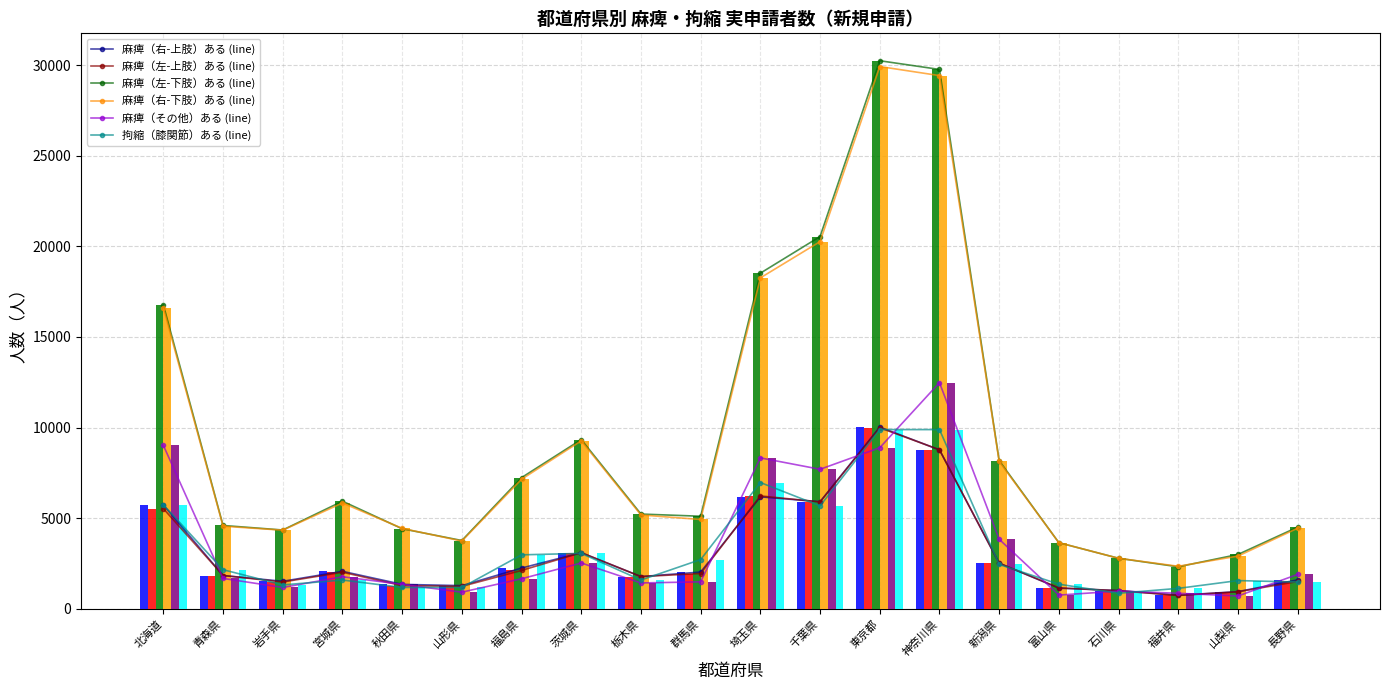

At which category is the sum across all series the highest?

神奈川県